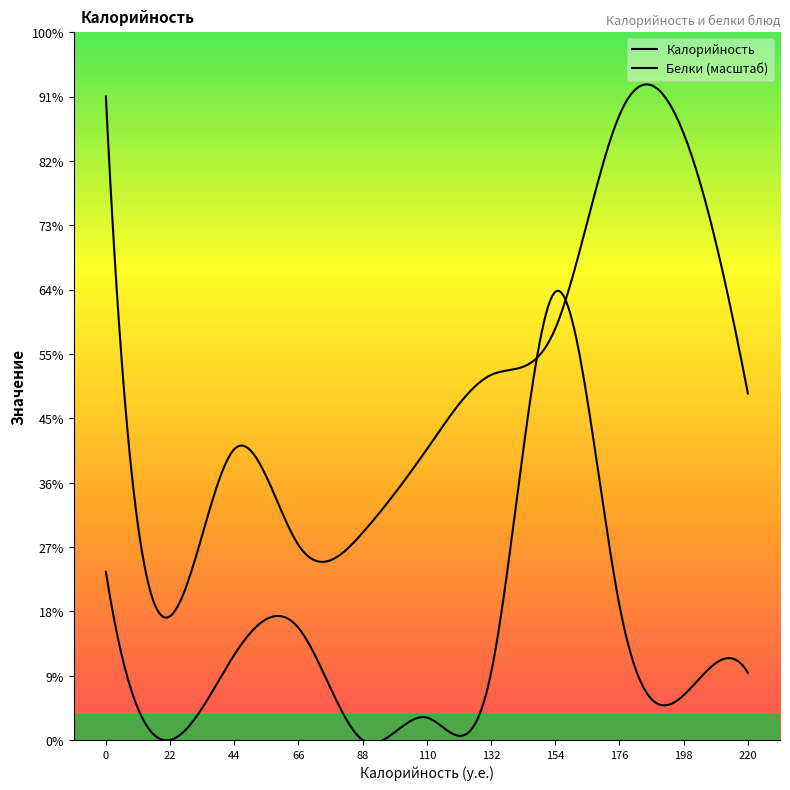

Rank the series by their maximum value, from lowest to highest.

Белки, Калорийность